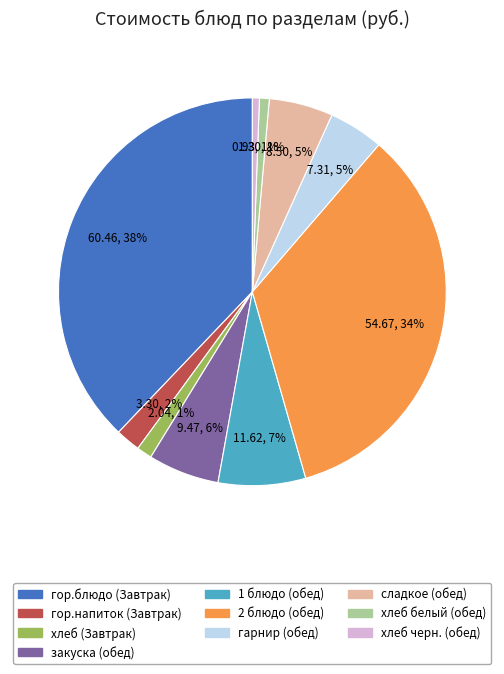

Count the number of slices in the pie.

10